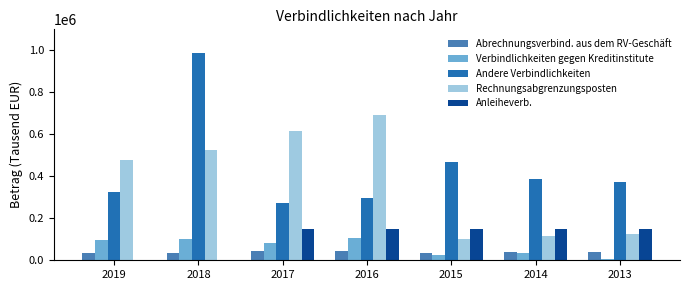

The value of Andere Verbindlichkeiten at 2013 is 257202. True or false?

False